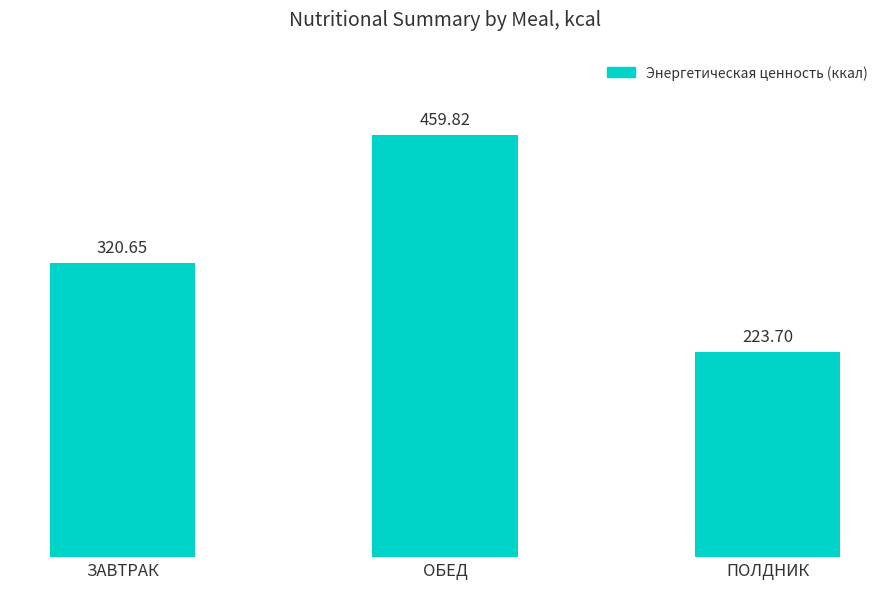

What is the ratio of the value at ЗАВТРАК to the value at ПОЛДНИК?

1.4